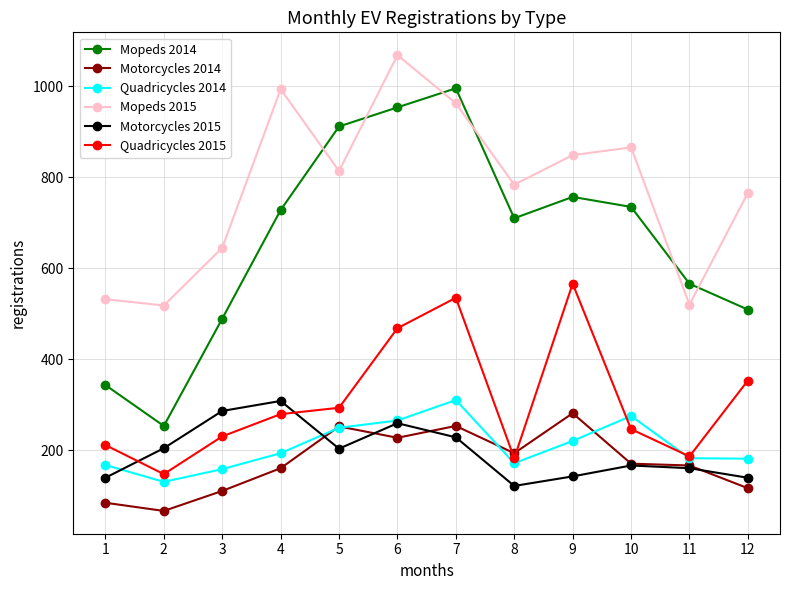

Which series changed the most between 3 and 9?

Quadricycles 2015